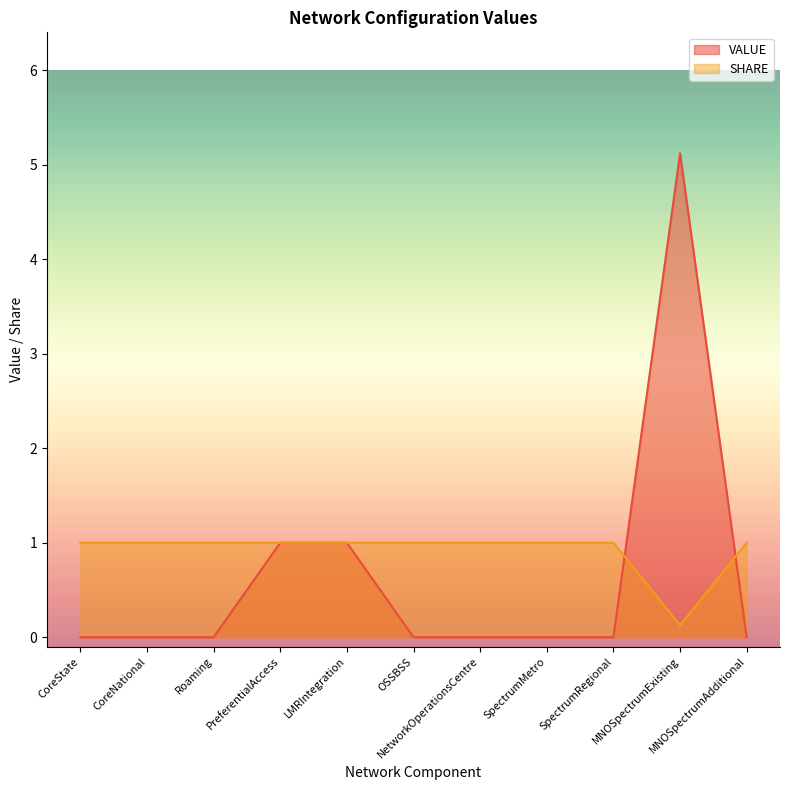

What is the difference between the highest and lowest values at SpectrumRegional?

1.0